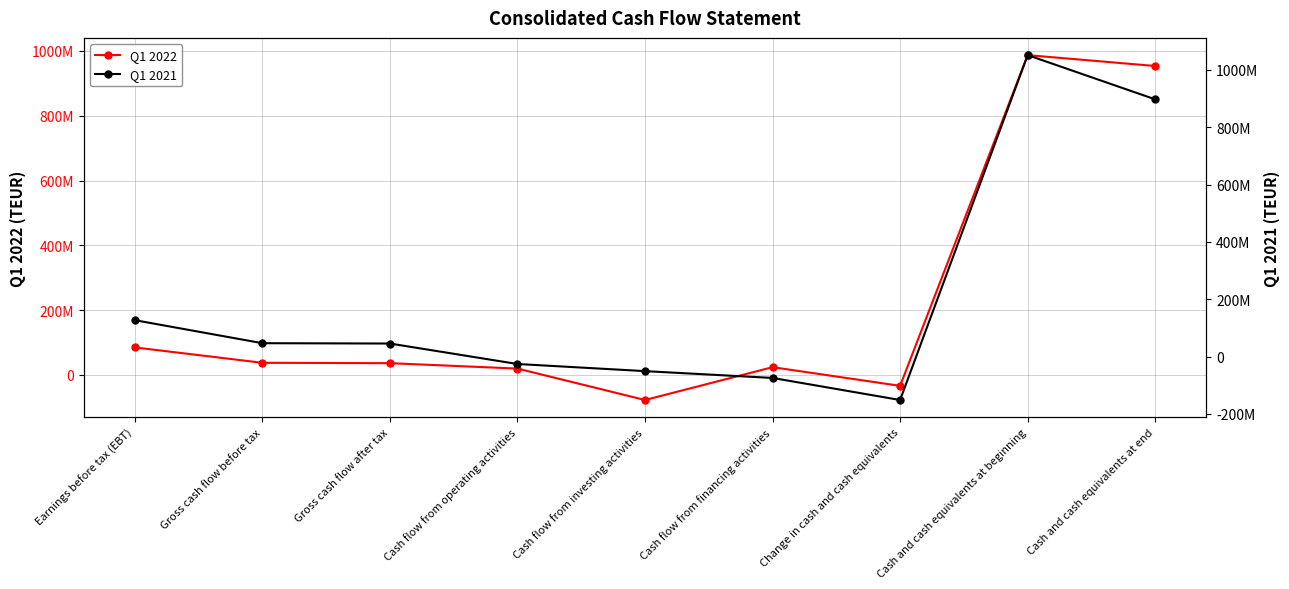

What is the difference between the second highest and minimum values in the Q1 2021 series?

1048615000